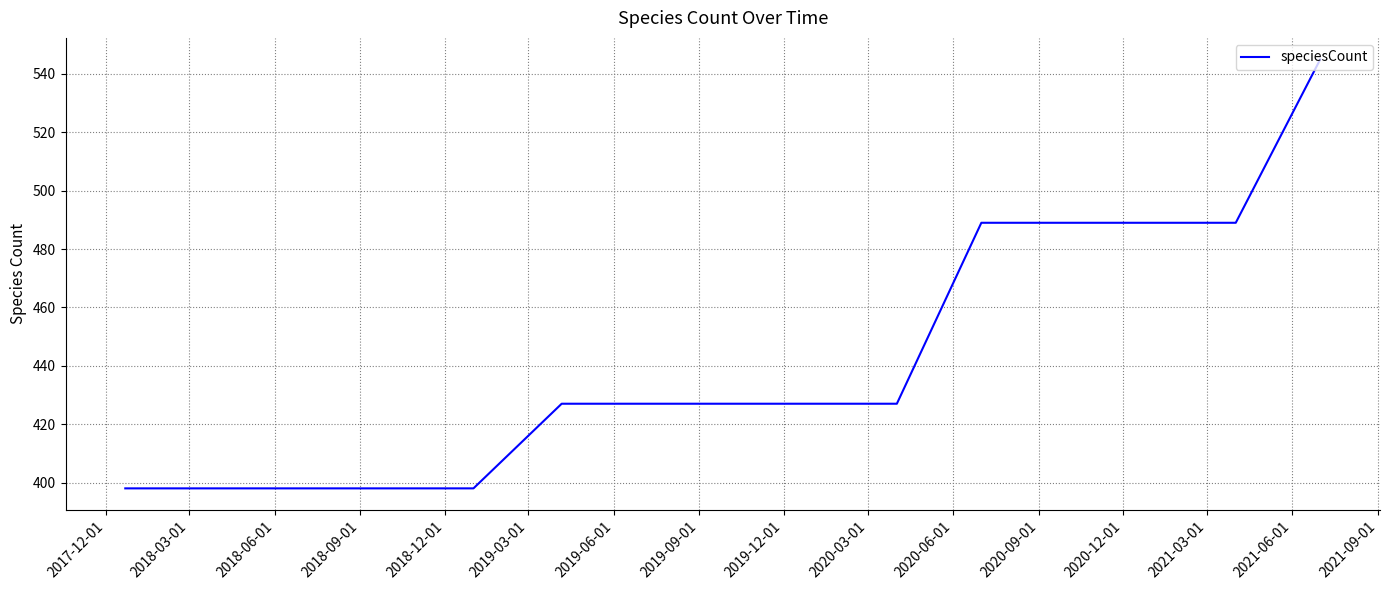

Reading left to right, list all the values displayed in this chart.

398	398	398	398	398	427	427	427	427	427	489	489	489	489	545